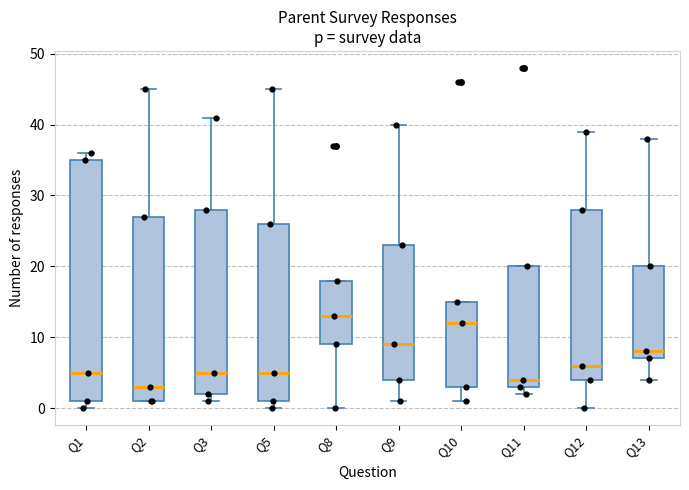

Comparing the boxes themselves (not the whiskers), which one is the tallest?

Q1